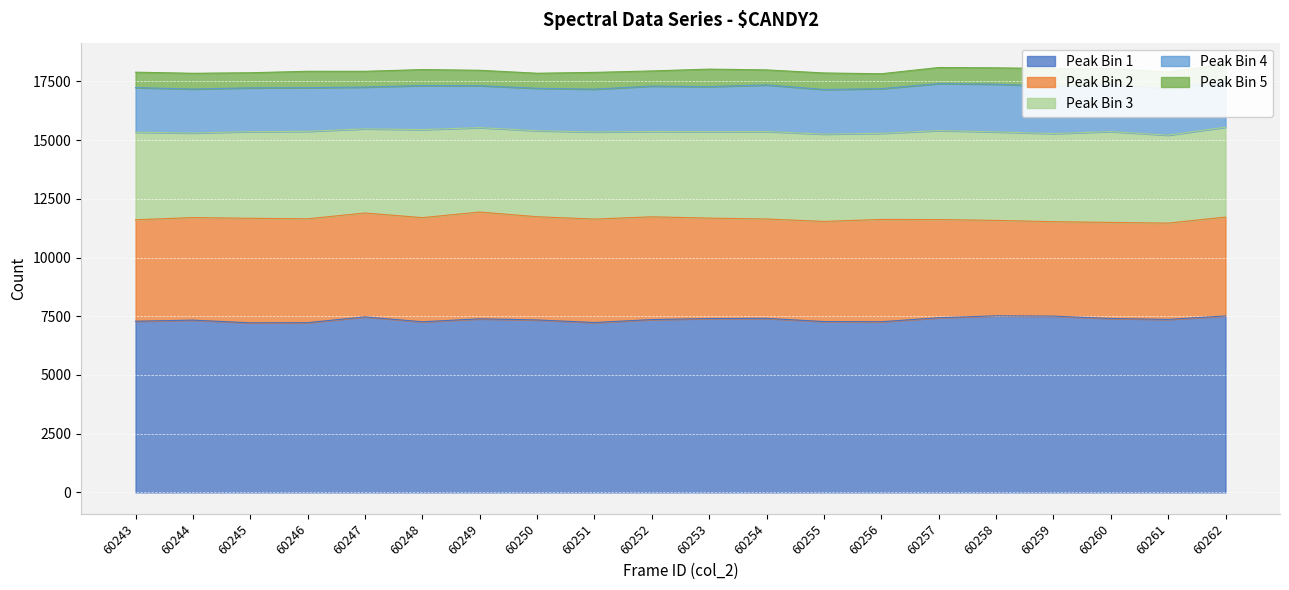

True or false: Peak Bin 2 and Peak Bin 1 cross at least once.

False